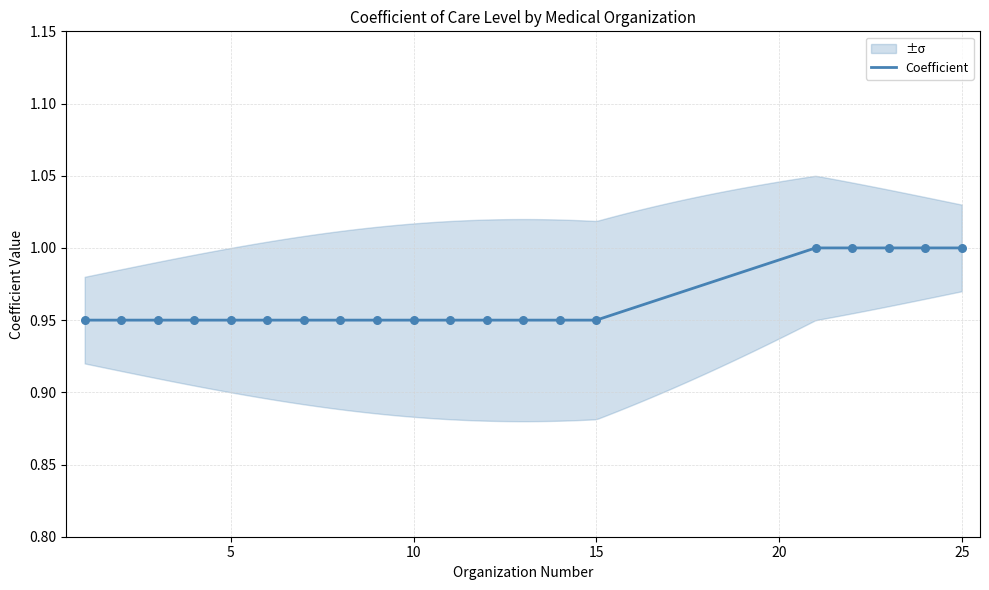

Between 11 and 25, which is larger?

25